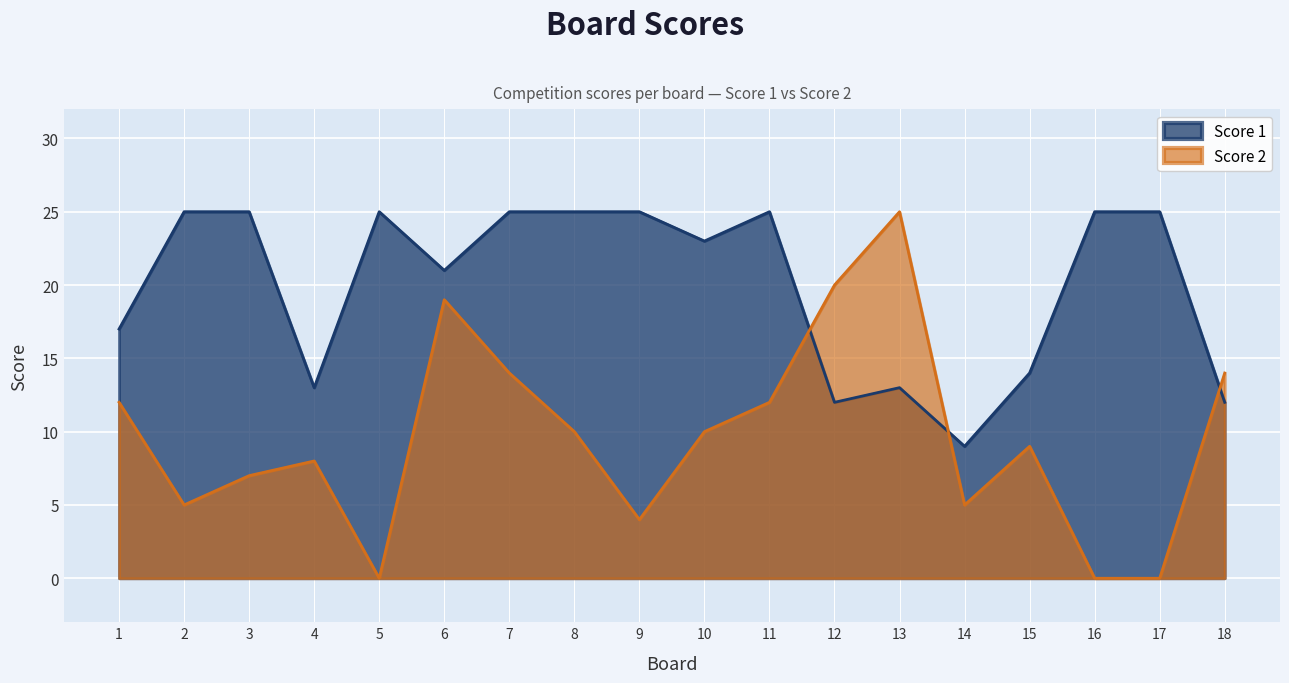

Reading right to left, list all the values displayed in this chart.

Score 1: 18=12	17=25	16=25	15=14	14=9	13=13	12=12	11=25	10=23	9=25	8=25	7=25	6=21	5=25	4=13	3=25	2=25	1=17
Score 2: 18=14	17=0	16=0	15=9	14=5	13=25	12=20	11=12	10=10	9=4	8=10	7=14	6=19	5=0	4=8	3=7	2=5	1=12